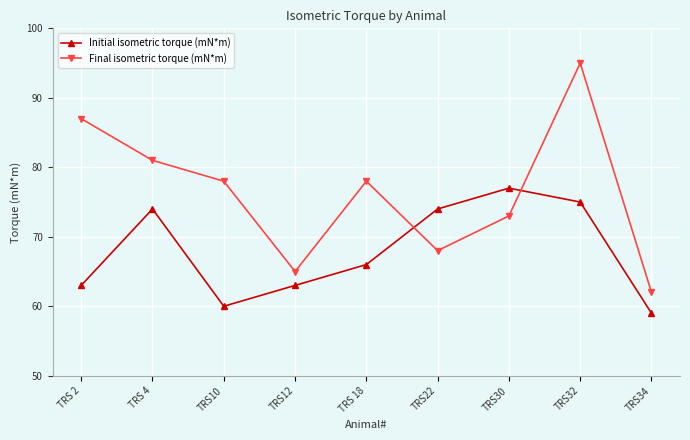

What is the value of the Initial isometric torque (mN*m) point at the 4th from the left?

63